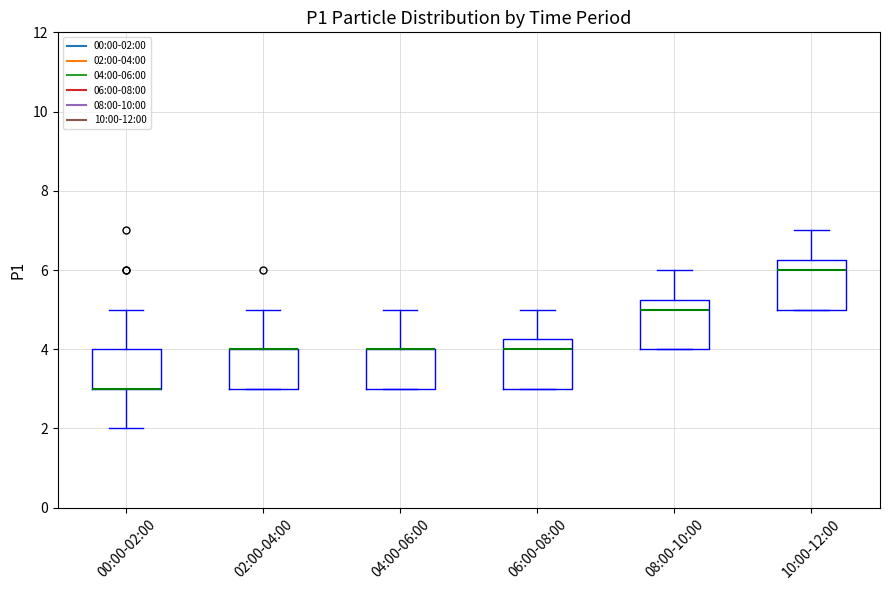

Reading left to right, transcribe this box plot: for each box, give where its median line is, the range the box spans, and where its two whiskers end, as read against the y-axis. The values are not printed on the chart, so give them approximately, as read against the axis.

00:00-02:00: median 3.0 (drawn on the box's lower edge), box 3.0 to 4.0, whiskers 2.0 to 5.0
02:00-04:00: median 4.0 (drawn on the box's upper edge), box 3.0 to 4.0, whiskers 3.0 to 5.0
04:00-06:00: median 4.0 (drawn on the box's upper edge), box 3.0 to 4.0, whiskers 3.0 to 5.0
06:00-08:00: median 4.0, box 3.0 to 4.2, whiskers 3.0 to 5.0
08:00-10:00: median 5.0, box 4.0 to 5.2, whiskers 4.0 to 6.0
10:00-12:00: median 6.0, box 5.0 to 6.2, whiskers 5.0 to 7.0